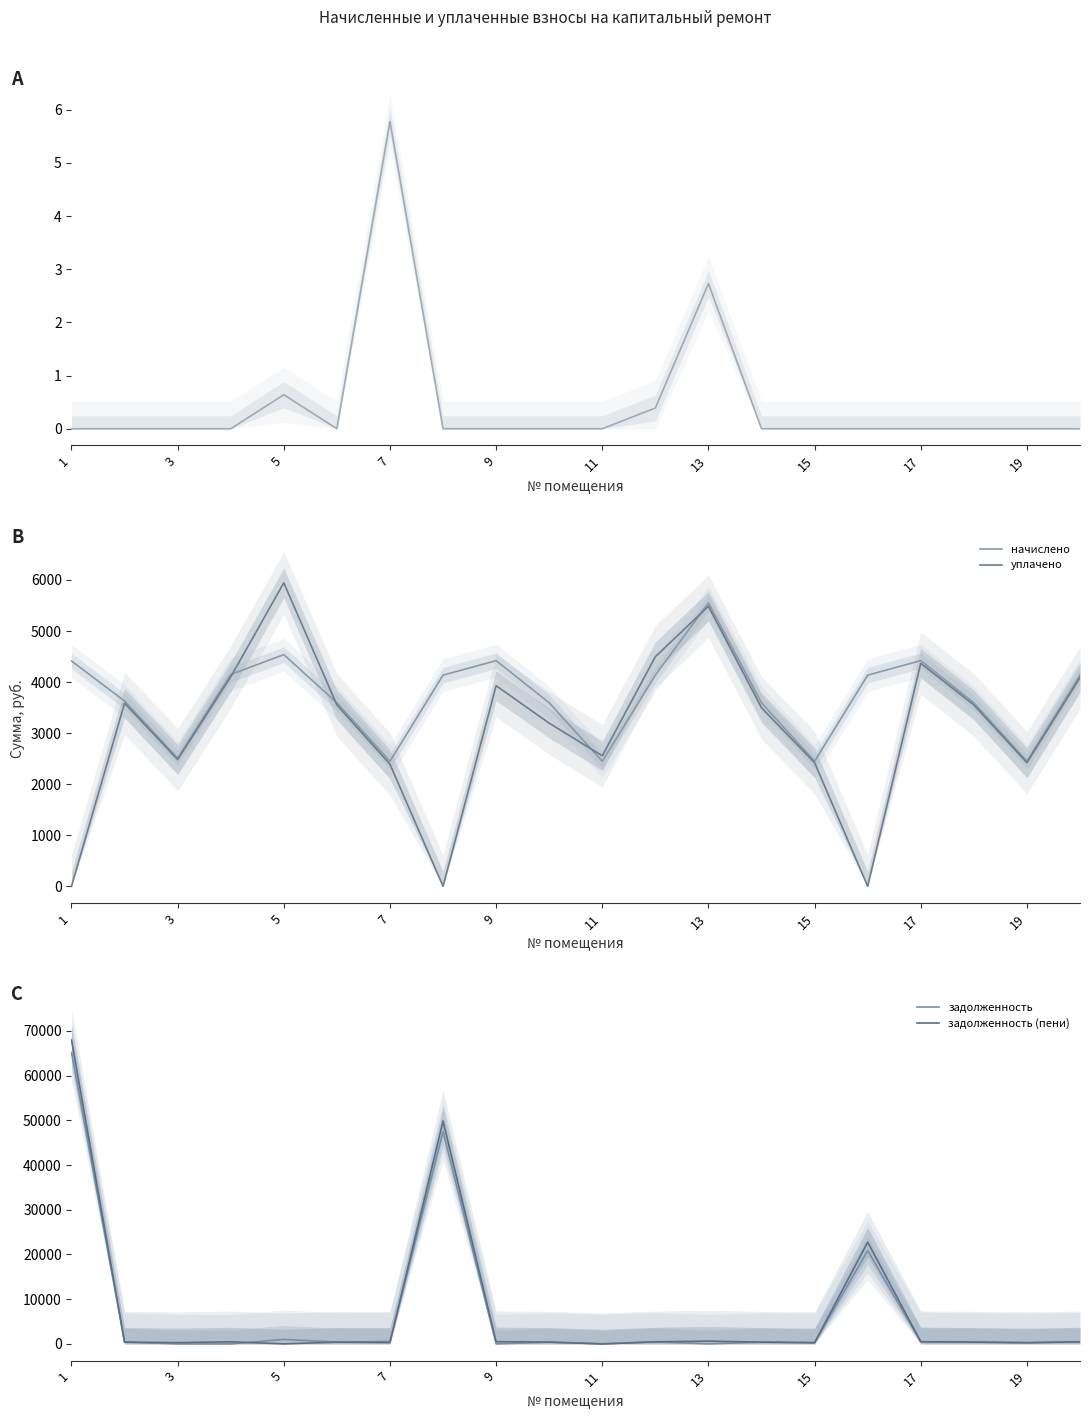

What is the maximum value for задолженность (пени)?

67956.0